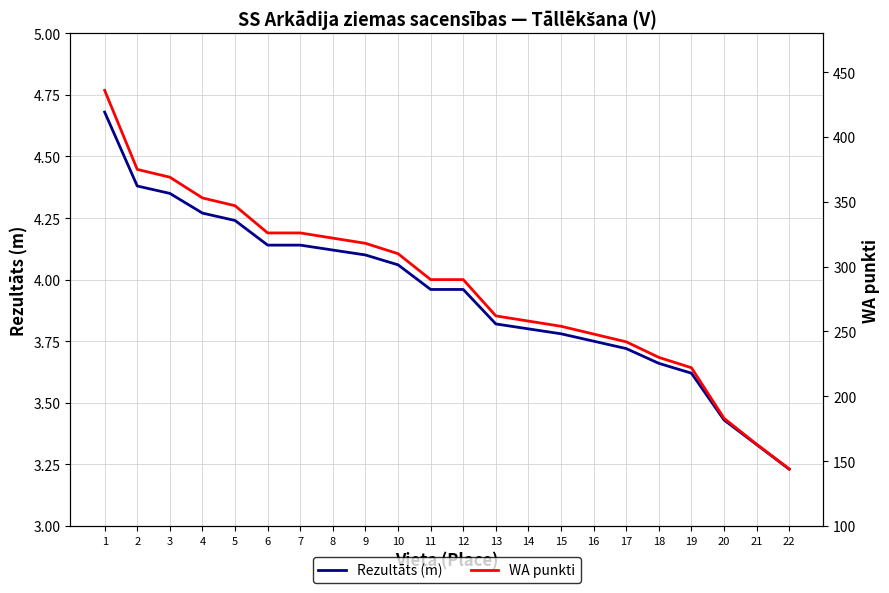

True or false: WA punkti has more than 1 points higher than both neighbors.

False